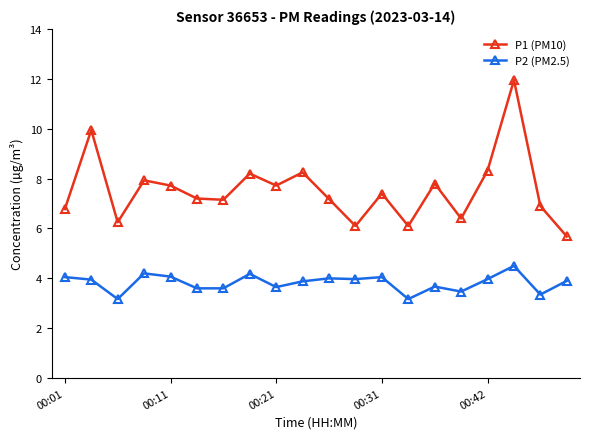

True or false: P2 (PM2.5) and P1 (PM10) intersect in this chart.

False